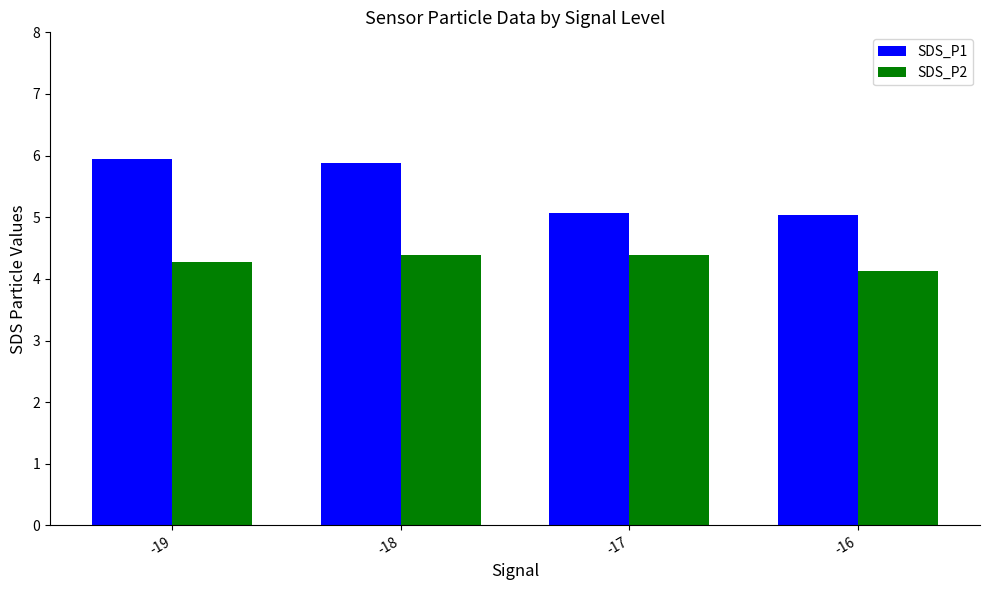

Reading left to right, what are all the values shown in this chart?

SDS_P1: 6.0	5.9	5.1	5.0
SDS_P2: 4.3	4.4	4.4	4.1